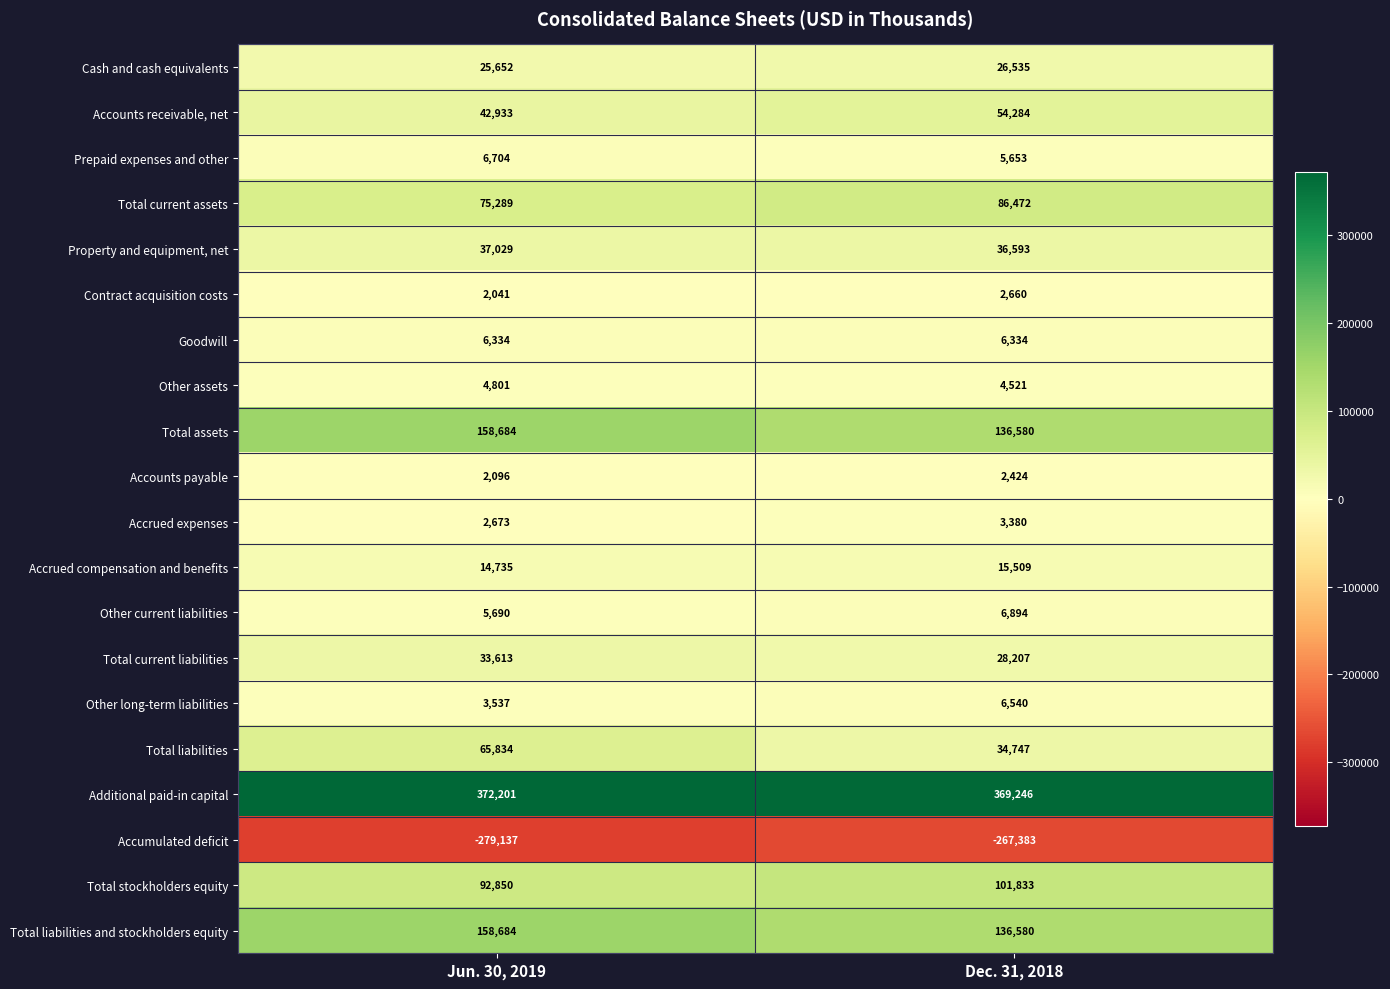

True or false: Contract acquisition costs has a value of 3017 at Jun. 30, 2019.

False